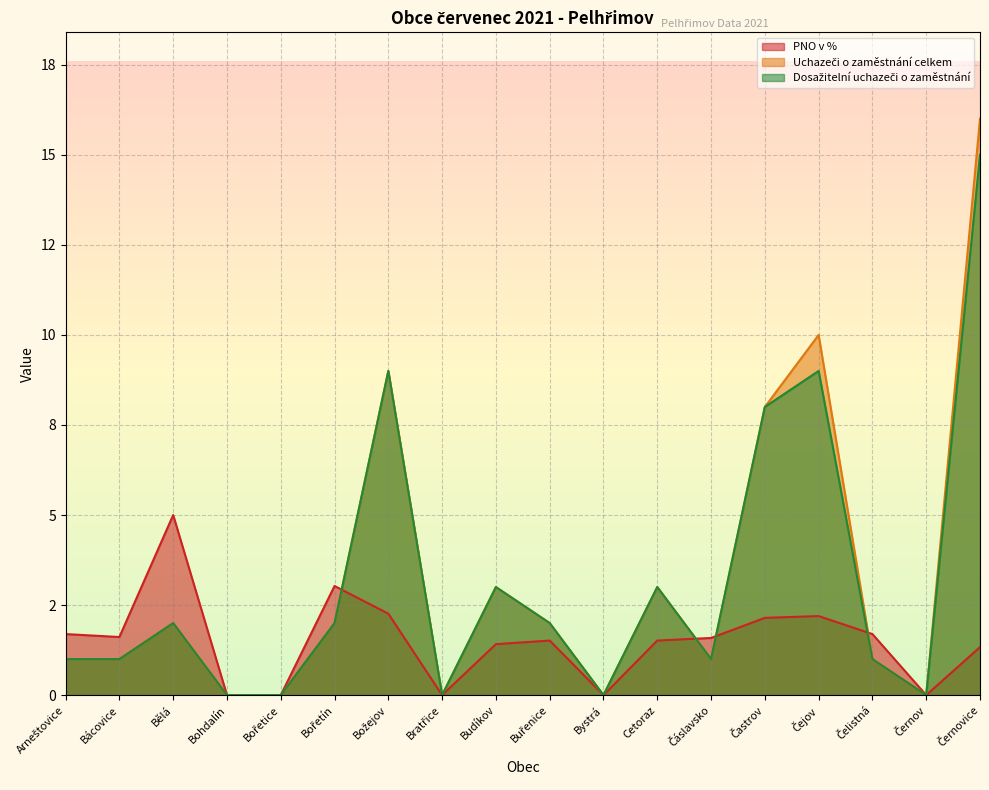

What is the value of the PNO v % point at the 10th from the left?

1.5